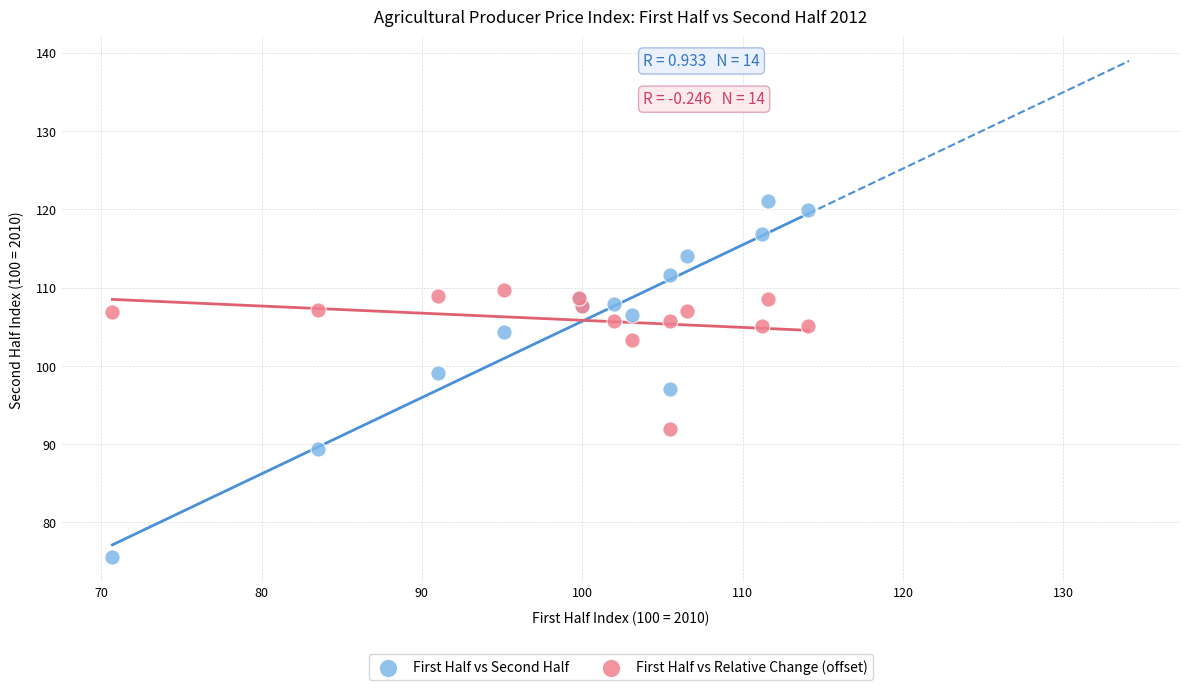

In the First Half vs Relative Change (offset) series, what Y value is closest to 100?

103.3